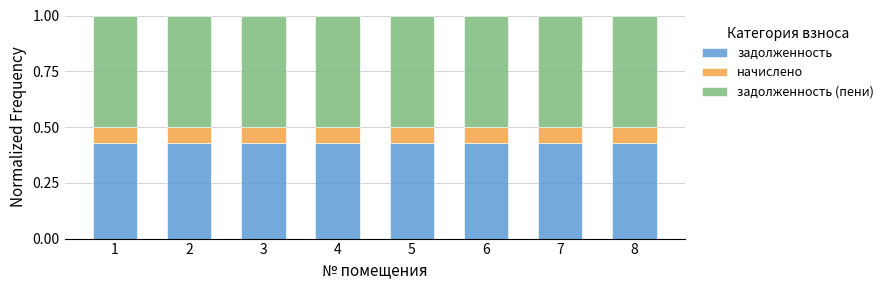

Is it true that задолженность equals 0.8 at 6?

False